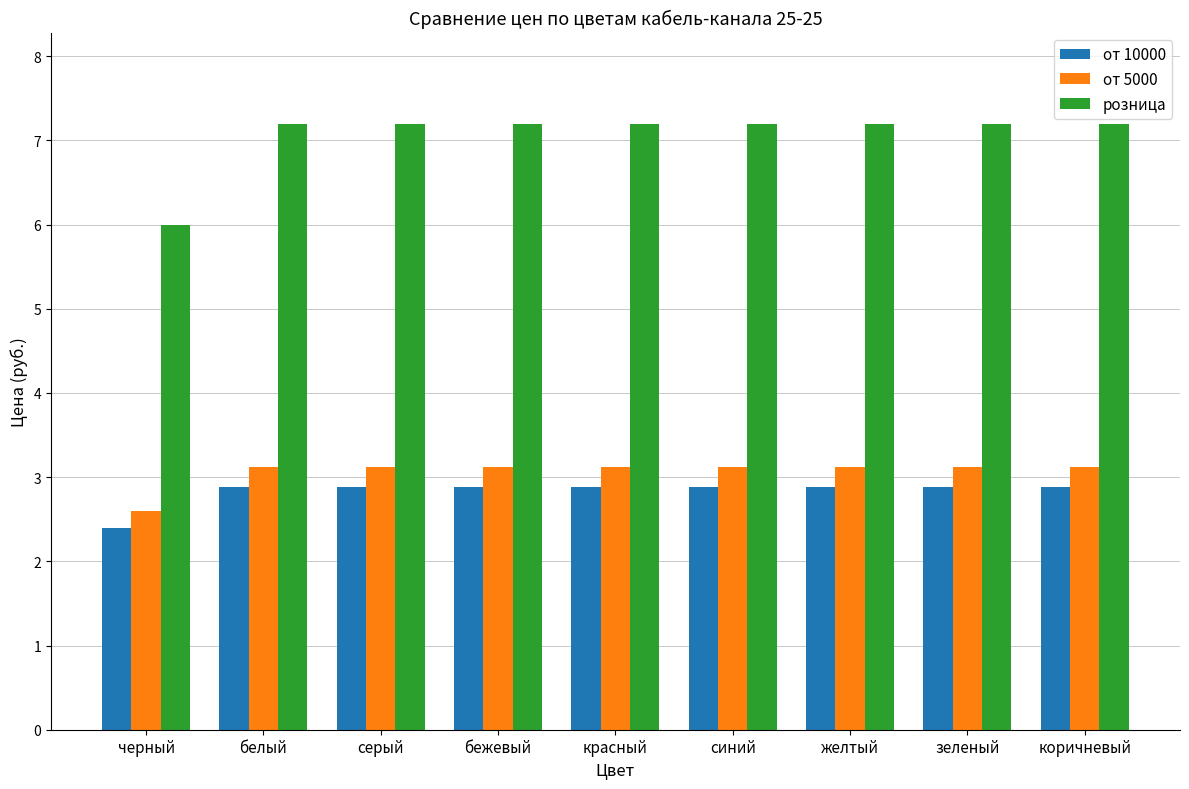

What is the sum of the розница values at зеленый and бежевый?

14.4